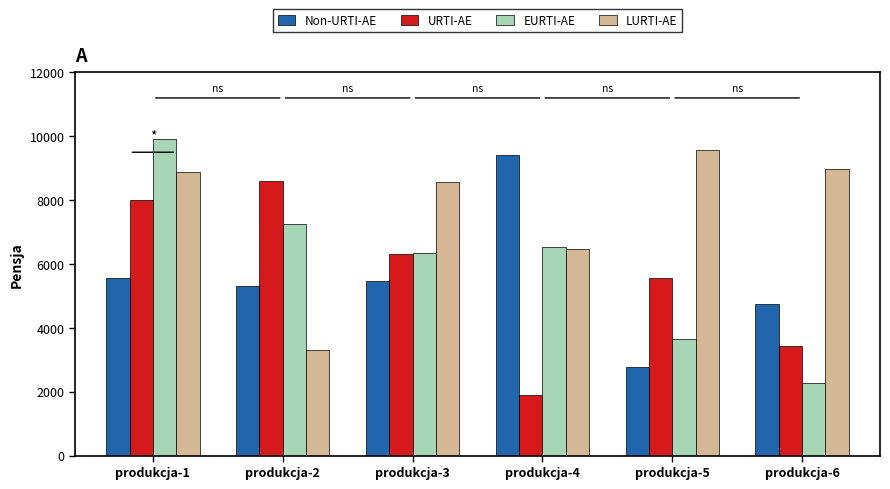

What is the value of the EURTI-AE bar at the 3rd from the left?

6357.8